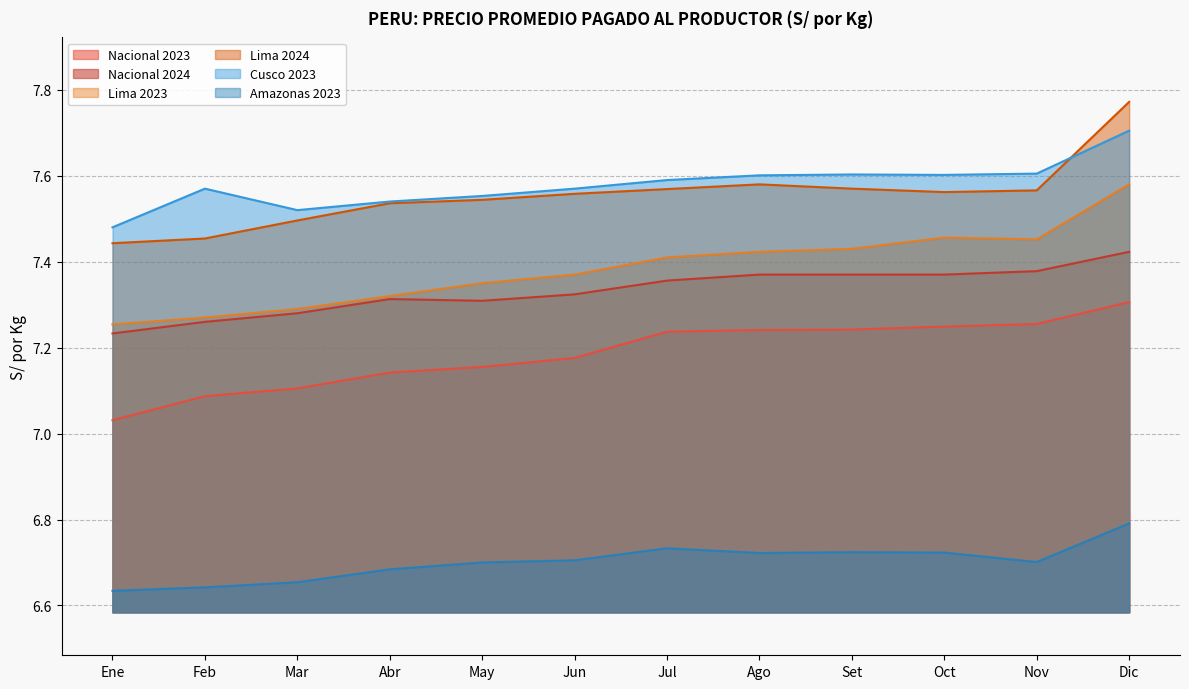

List the series in order of their peak value, lowest first.

Amazonas 2023, Nacional 2023, Nacional 2024, Lima 2023, Cusco 2023, Lima 2024